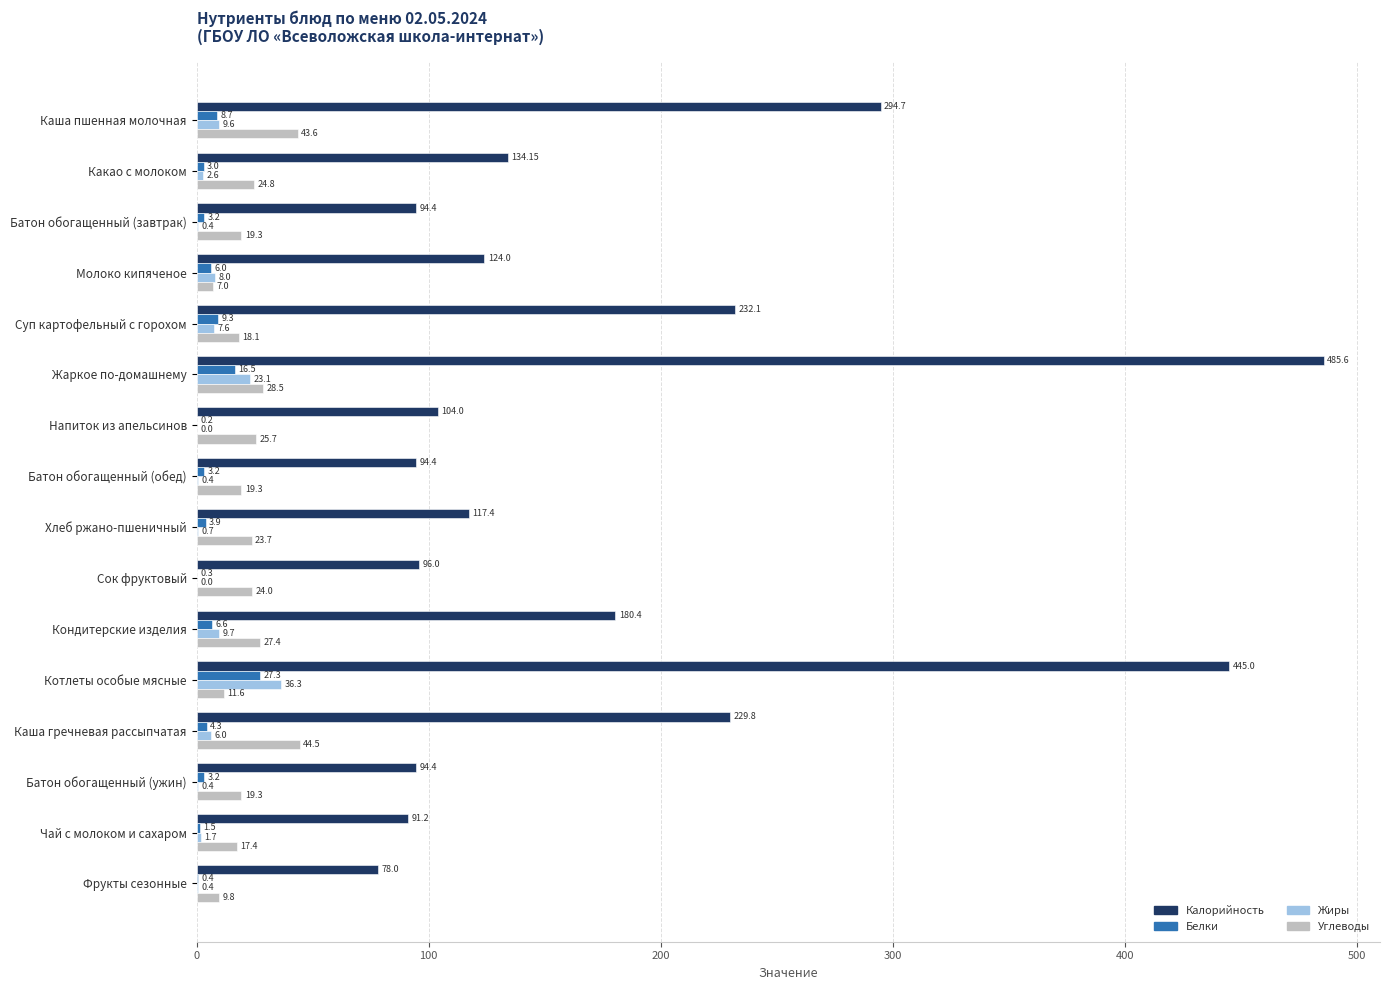

Which series changed the most between Жаркое по-домашнему and Напиток из апельсинов?

Калорийность